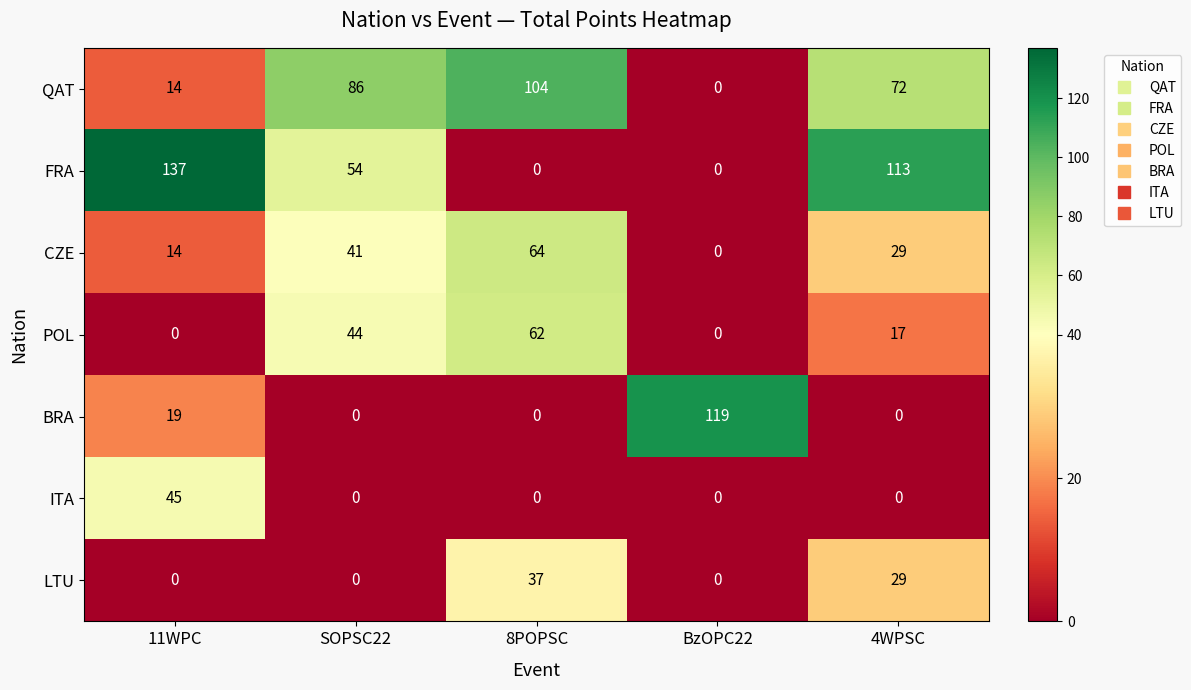

What is the maximum value shown in the chart?

137